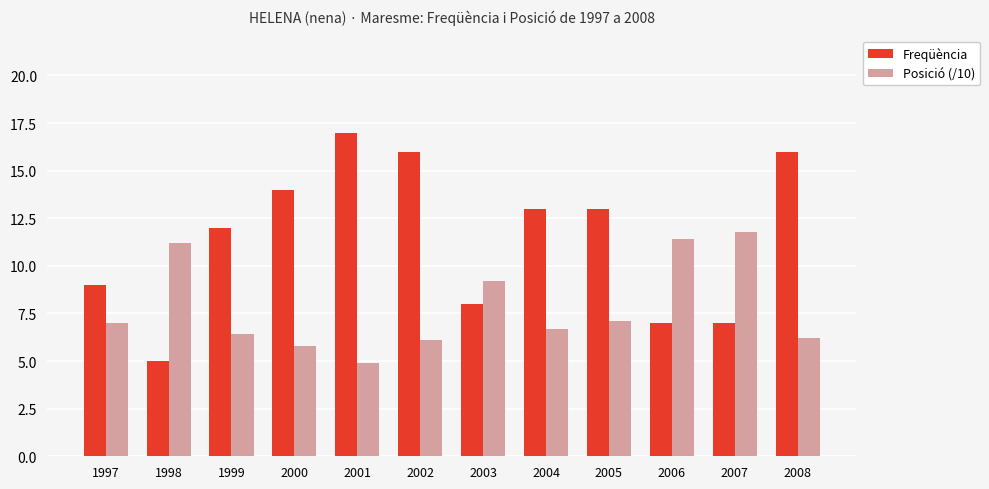

Rank the series at 2003 from lowest to highest value.

Freqüència, Posició (/10)